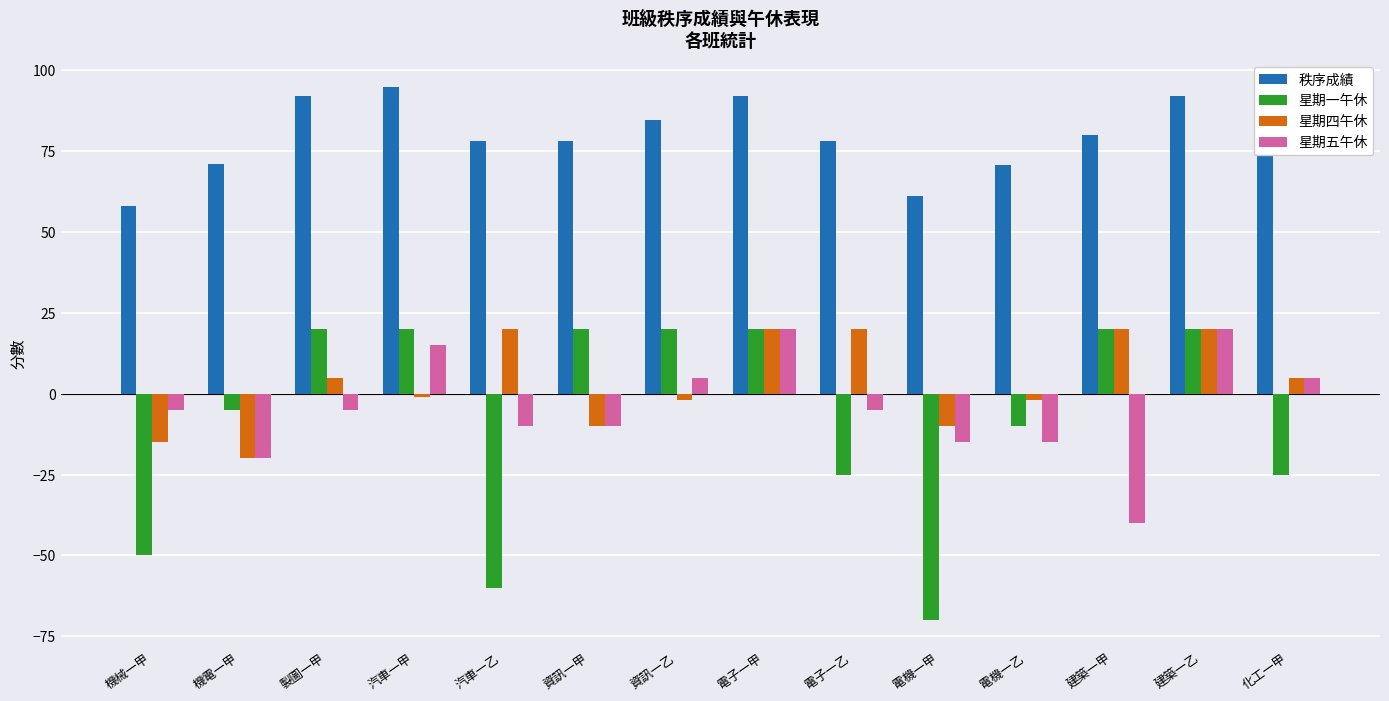

What value does the 星期一午休 series have at 機電一甲?

-5.0